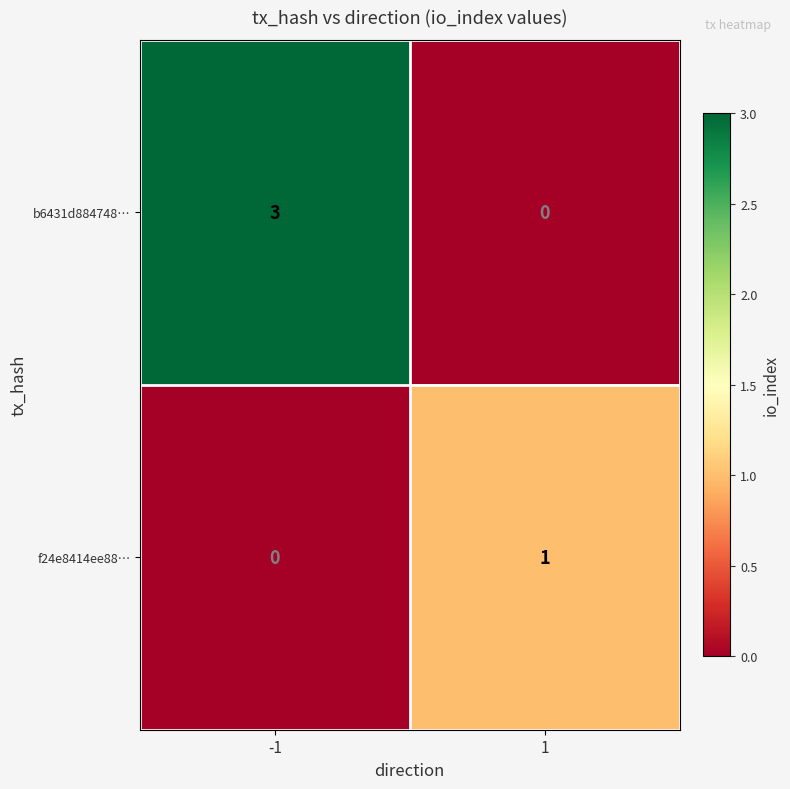

Reading left to right, transcribe all the data shown in this chart.

b6431d884748…: 3	0
f24e8414ee88…: 0	1